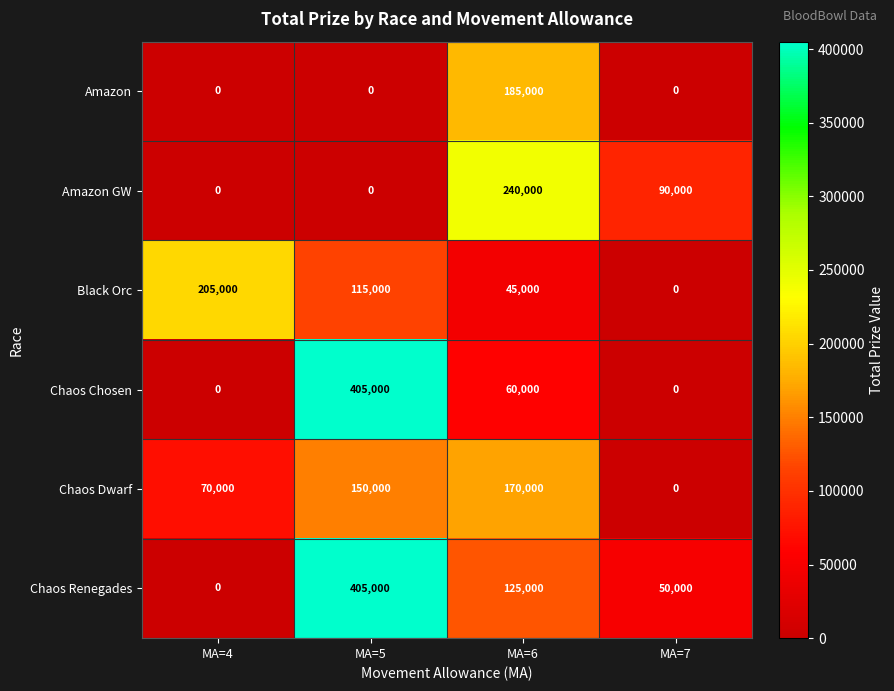

Which series has the largest total across all categories?

Chaos Renegades